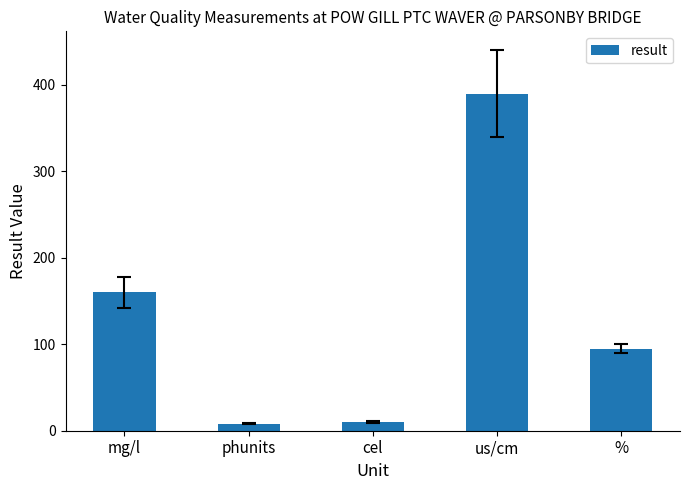

What is the difference between the maximum and second lowest values?

380.3